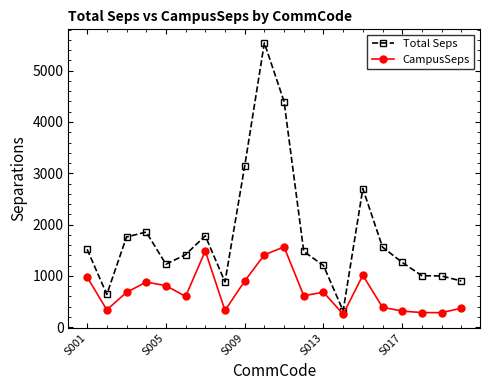

What are all the series names shown in the legend?

Total Seps, CampusSeps